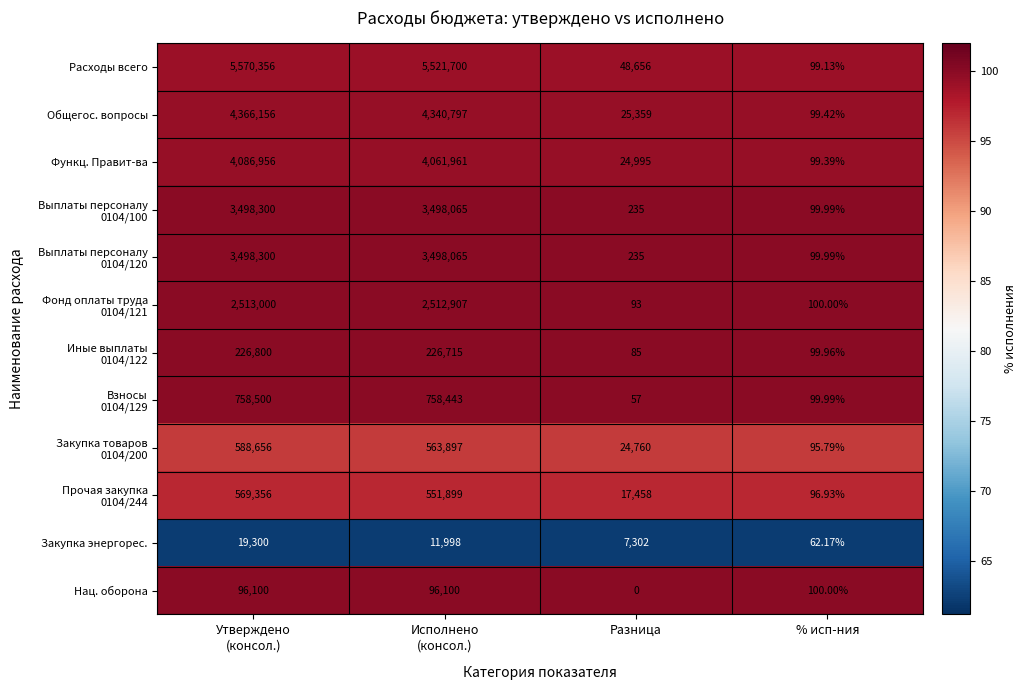

Which category has the highest value across all series?

Утверждено
(консол.)